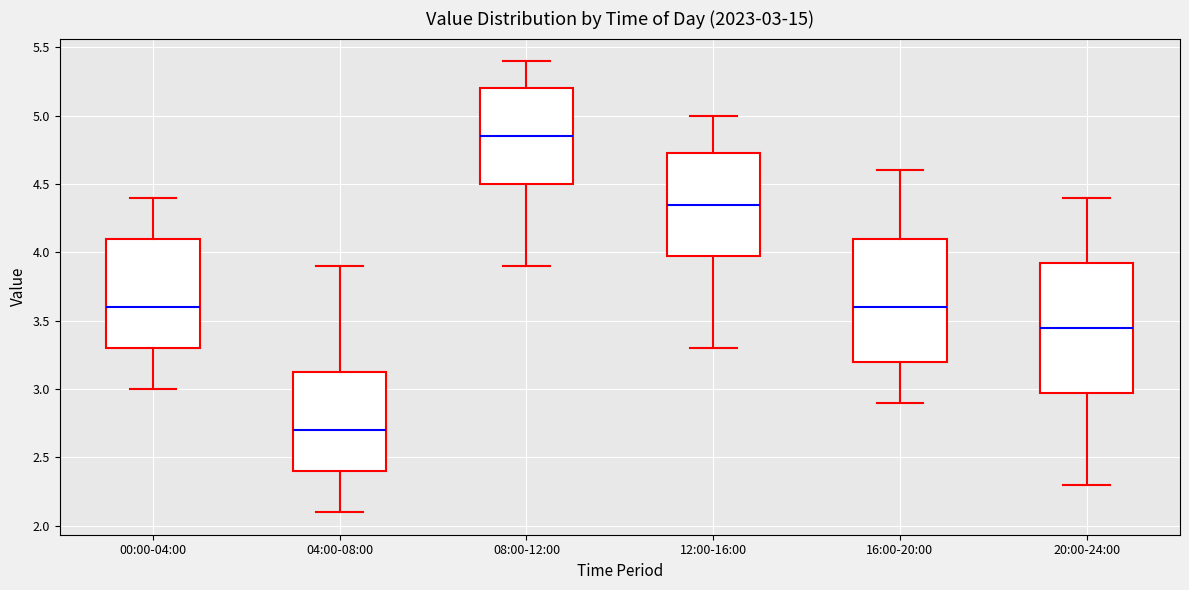

Which box is the tallest, from its lower edge to its upper edge?

20:00-24:00